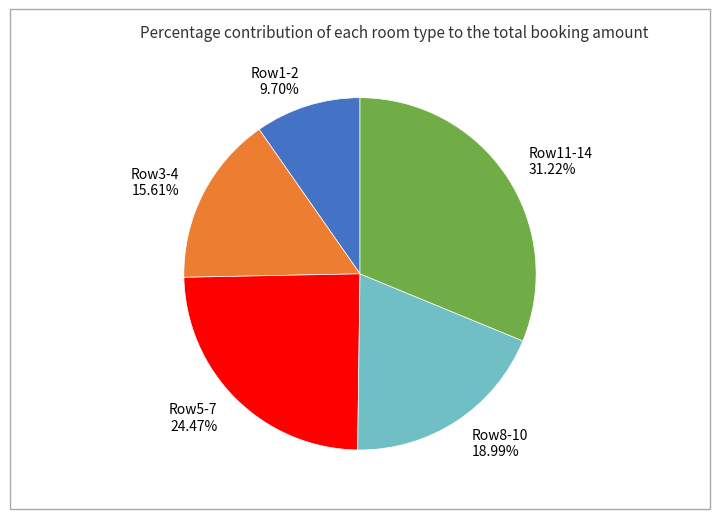

What is the smallest slice in the pie chart?

Row1-2